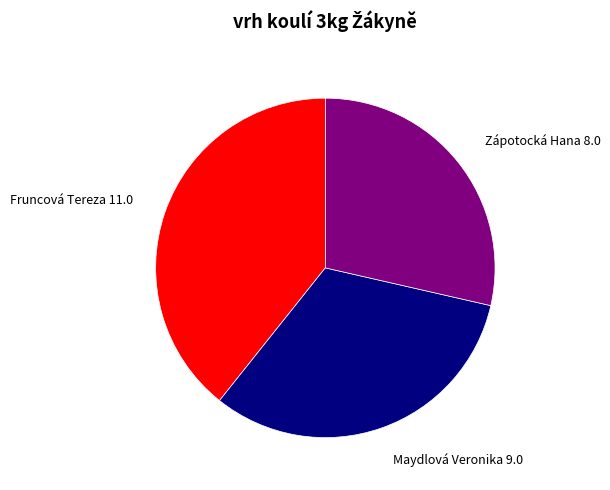

Rank the categories by value from highest to lowest.

Fruncová Tereza, Maydlová Veronika, Zápotocká Hana